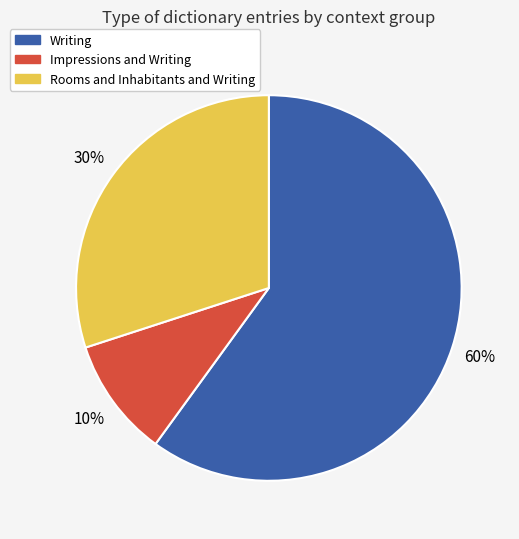

How many segments does this pie chart have?

3